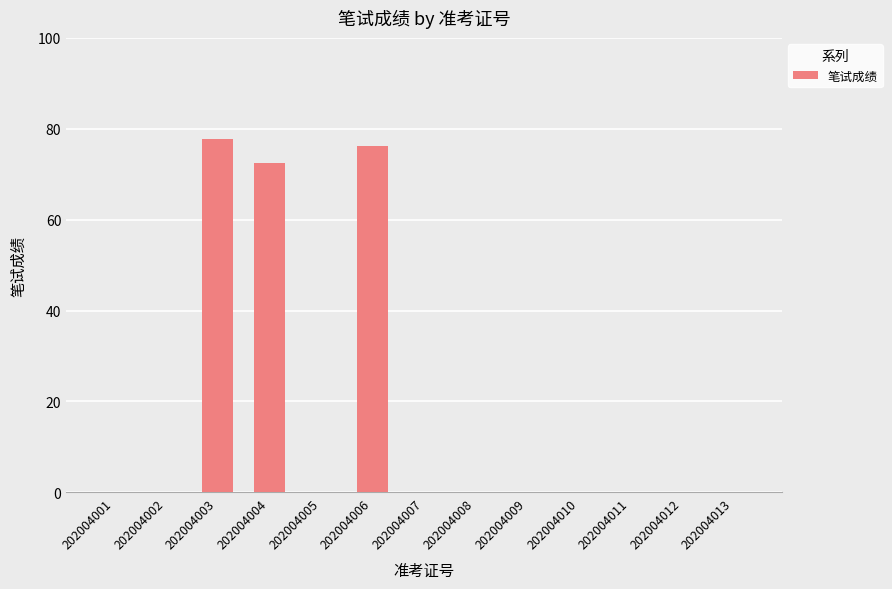

Which label corresponds to the largest value in the chart?

202004003